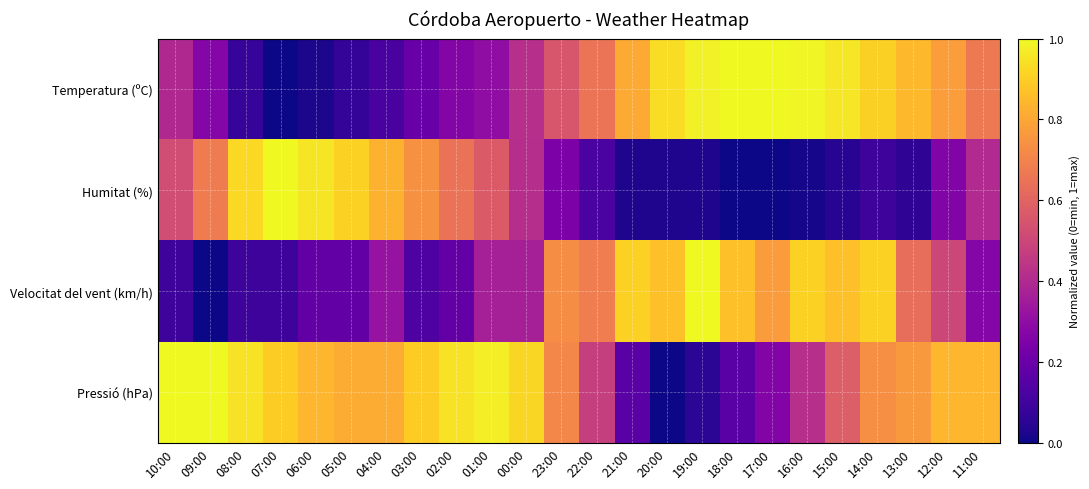

Which series has the largest total across all categories?

Pressió (hPa)